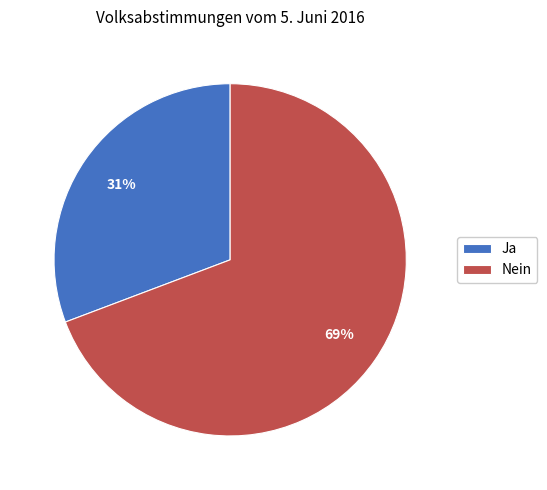

Is there a majority slice in this chart?

Yes